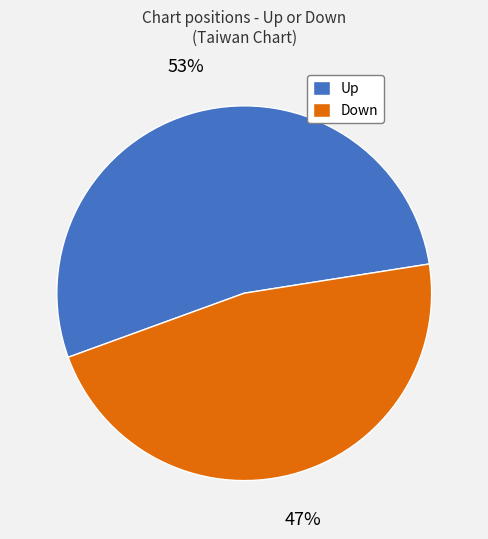

To the nearest percent, what percentage of the pie is Up?

53%